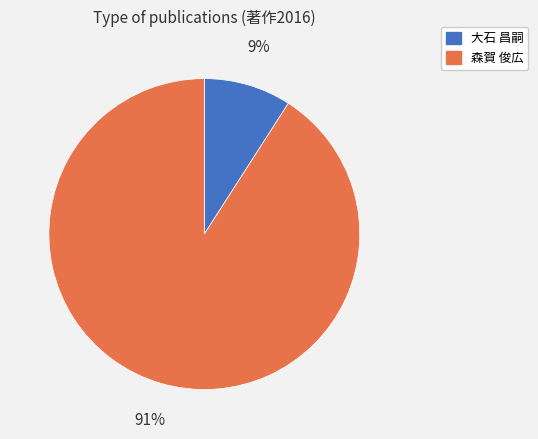

Does any single category account for the majority?

Yes